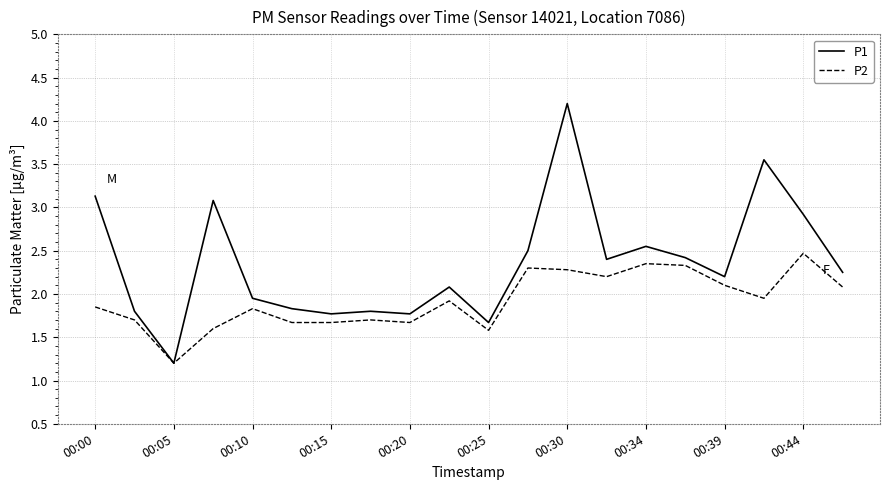

Which series has the largest range (max minus min)?

P1